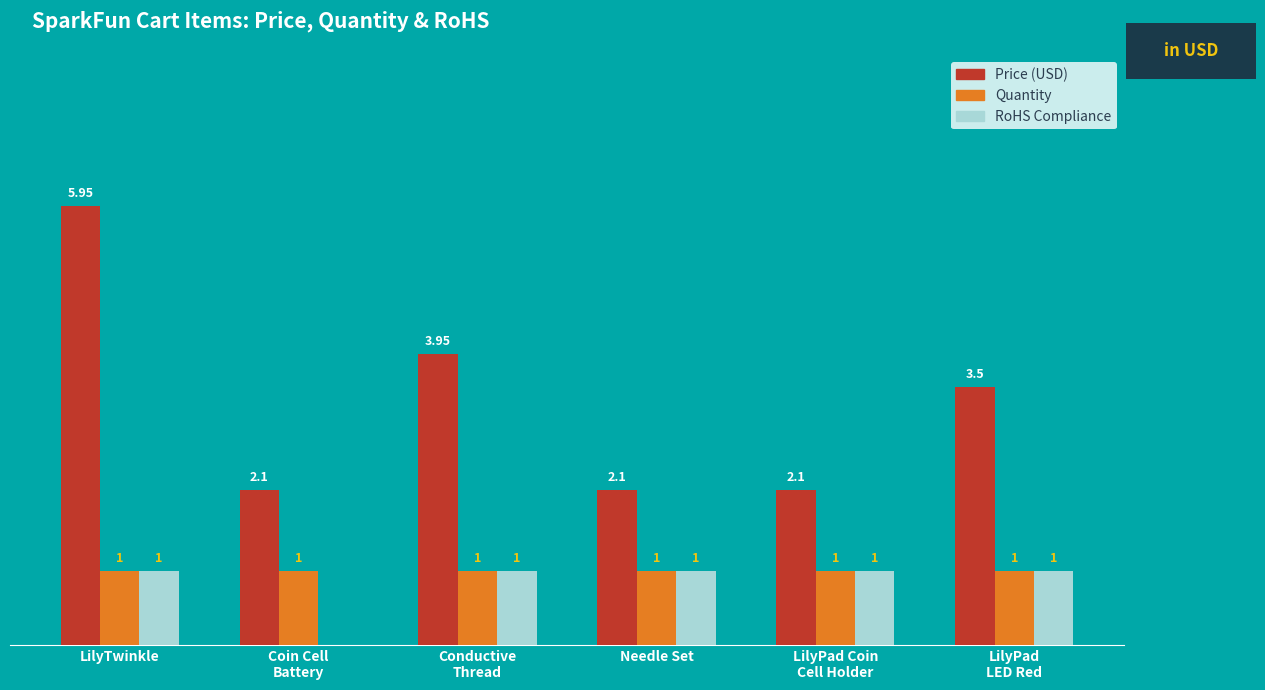

Which series has the largest total across all categories?

Price (USD)